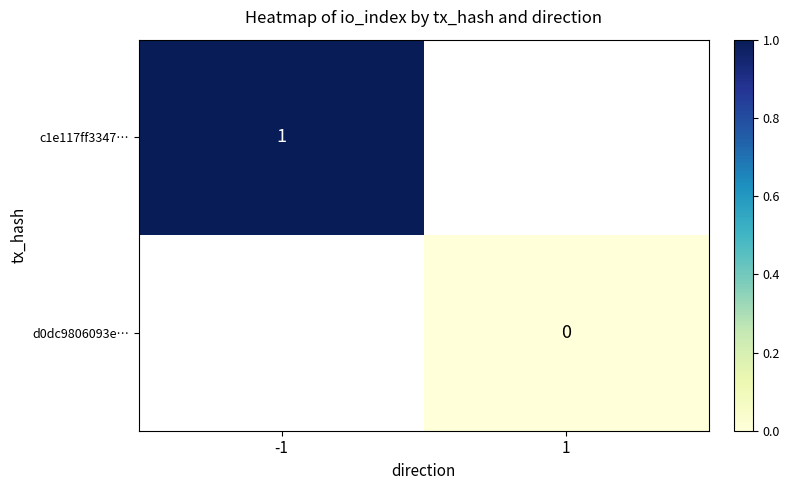

How many distinct data groups are displayed?

2